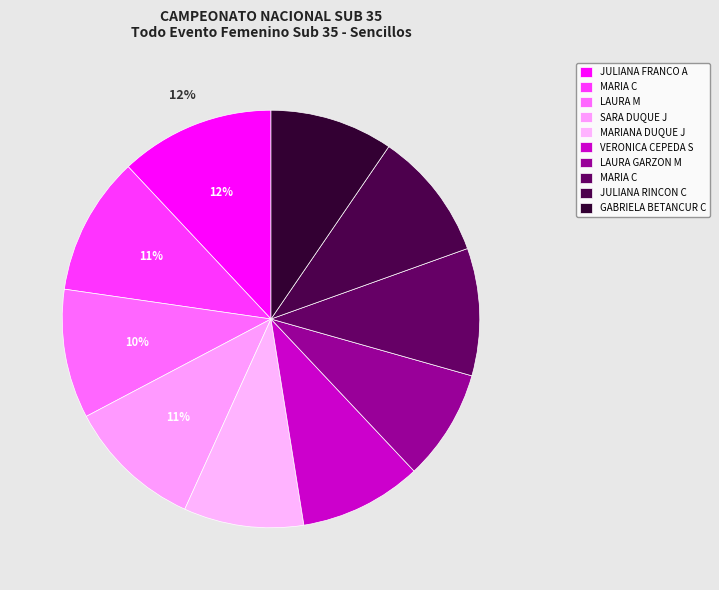

Which slice is the largest?

JULIANA FRANCO A.